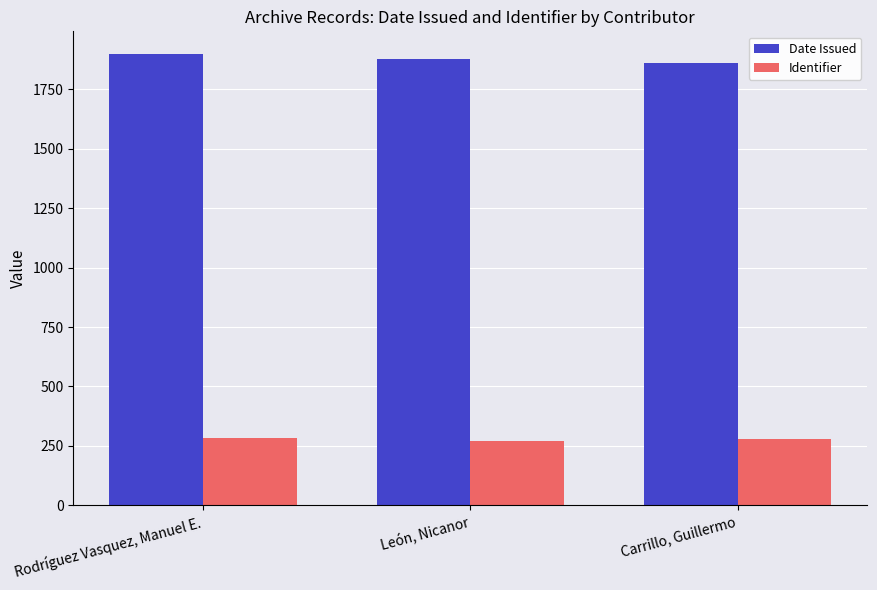

At how many categories does at least one series exceed 1144?

3